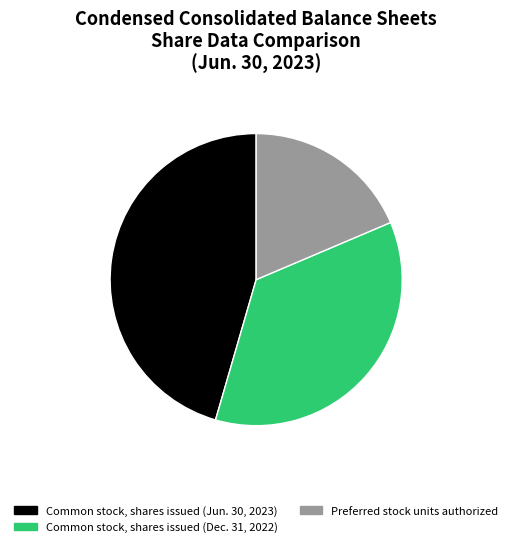

Rank the categories by value from highest to lowest.

Common stock, shares issued (Jun. 30, 2023), Common stock, shares issued (Dec. 31, 2022), Preferred stock units authorized